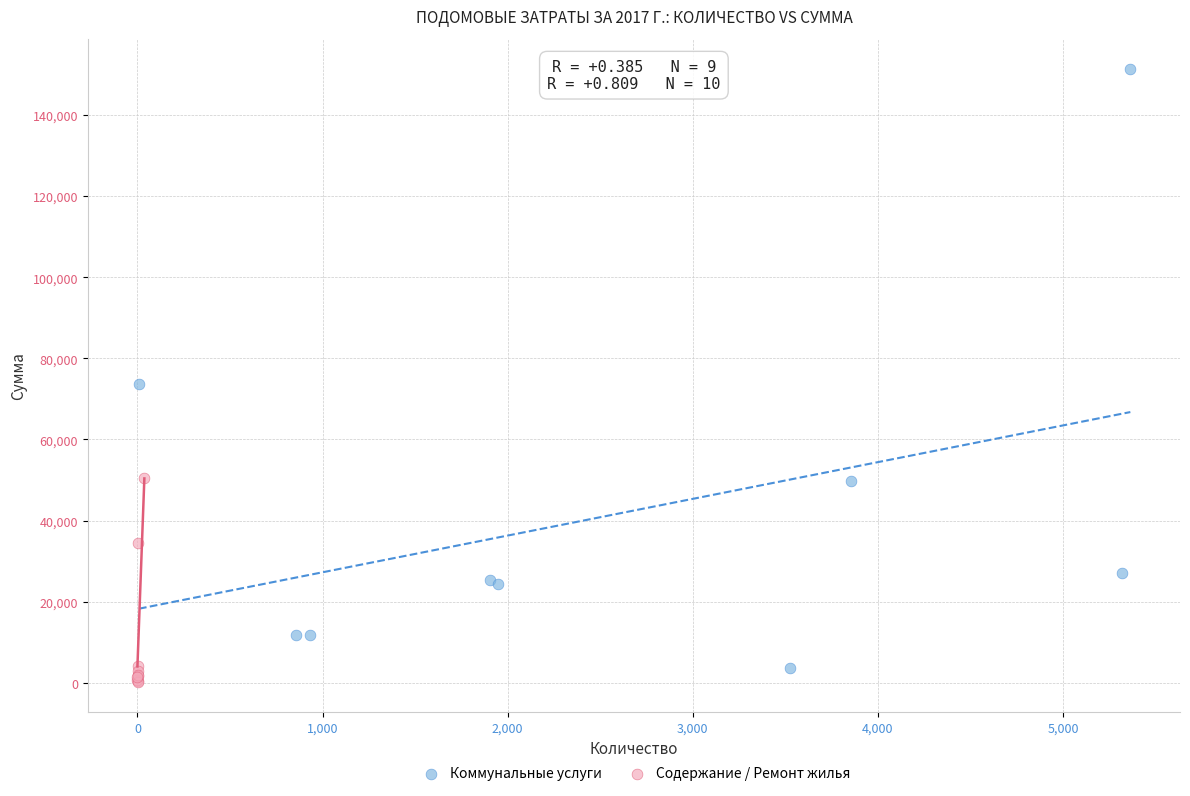

Which series has the largest Y range (max minus min)?

Коммунальные услуги